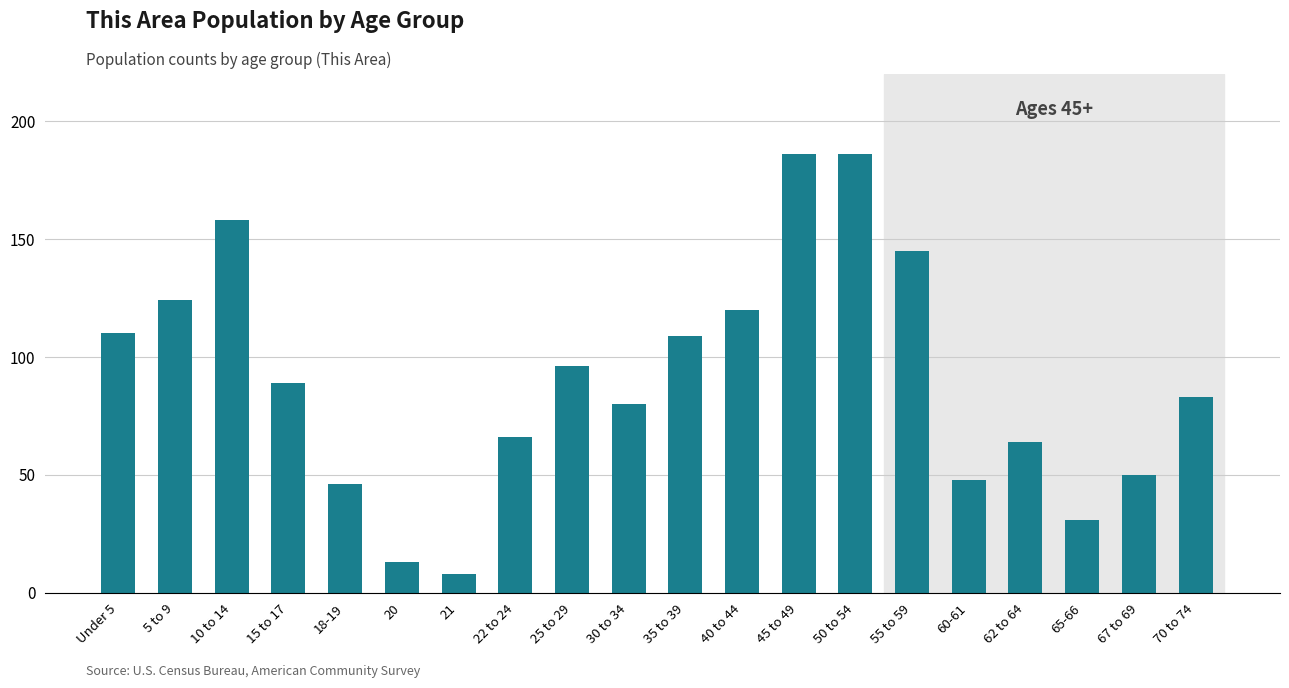

What is the label of the 5th bar from the left?

18-19